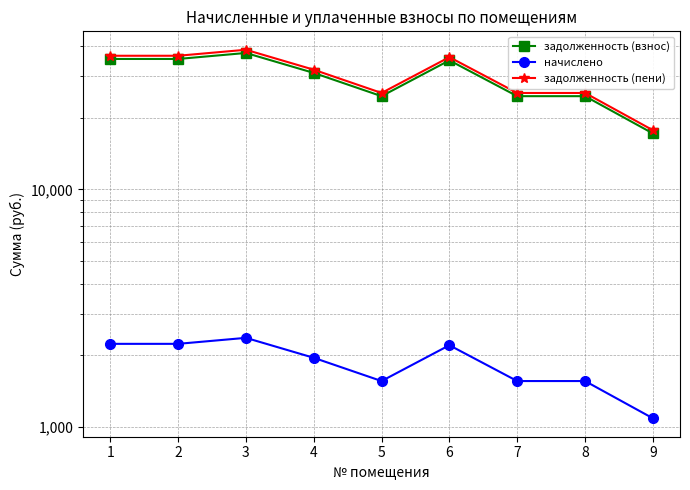

How many data points in задолженность (пени) are above 31896?

5